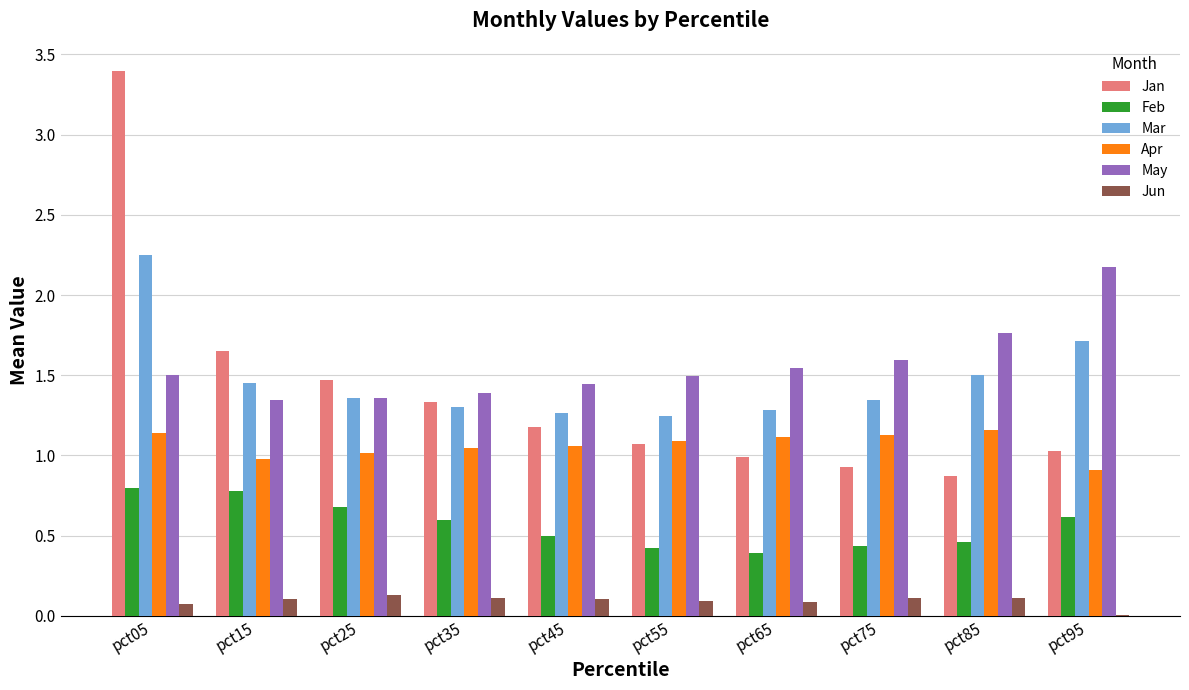

How many distinct data groups are displayed?

6